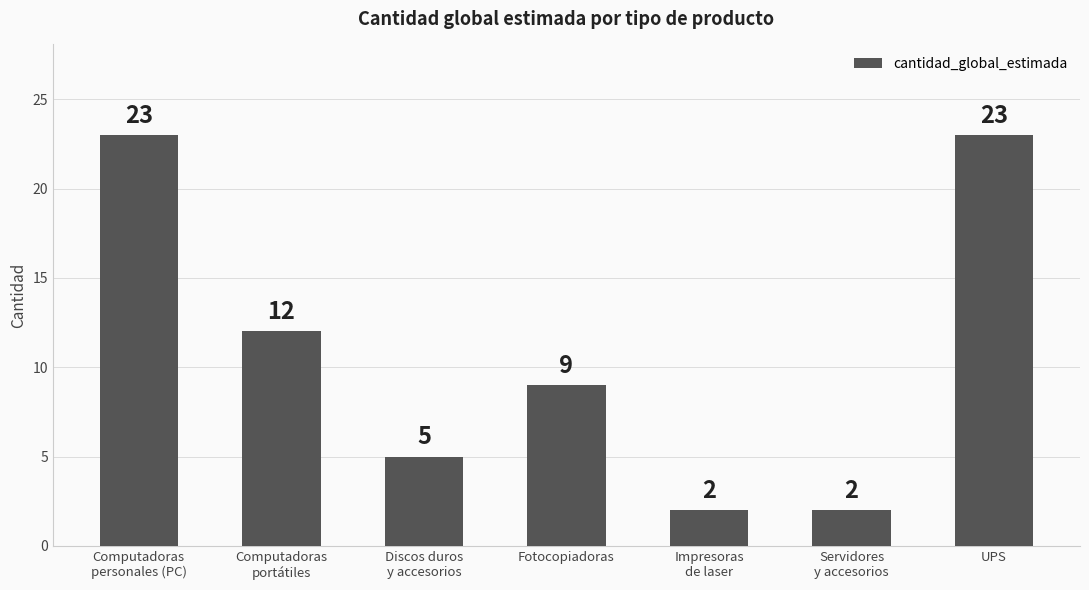

What is the sum of the values at Impresoras
de laser and Fotocopiadoras?

11